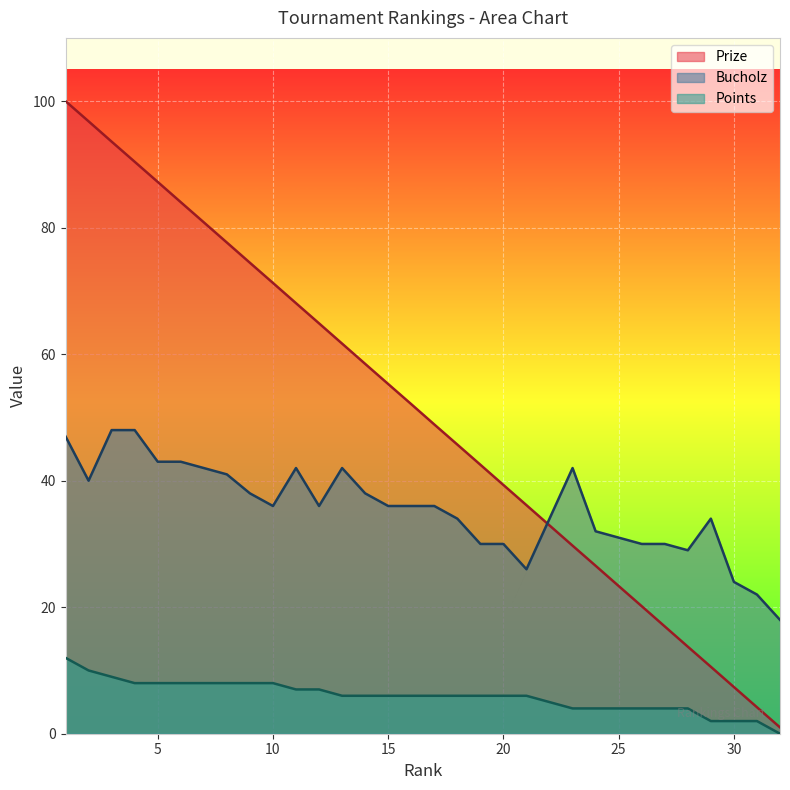

Rank the series by their average value, from highest to lowest.

Prize, Bucholz, Points